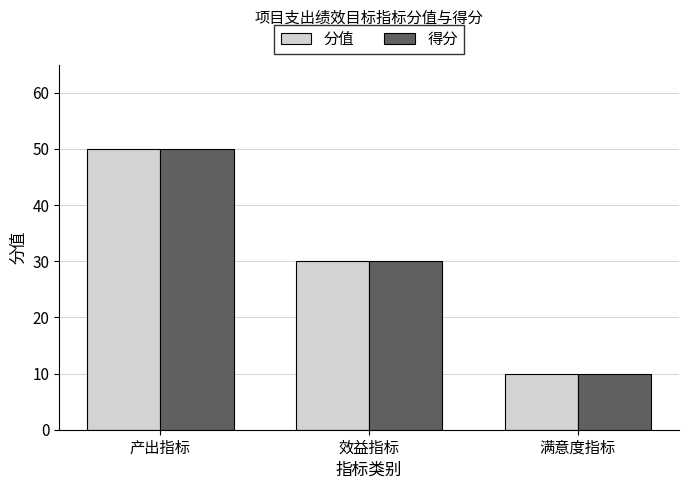

Reading left to right, what are all the values shown in this chart?

分值: 50	30	10
得分: 50	30	10